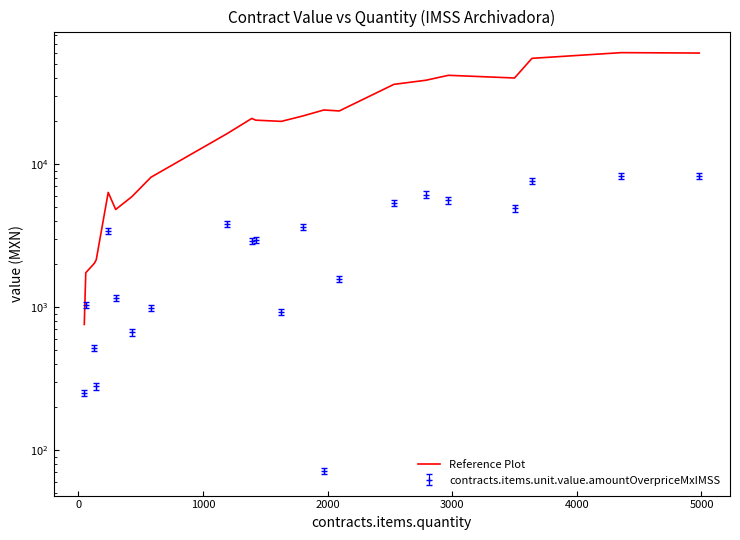

Reading right to left, extract all data points from this chart.

60102.8	60483.9	55186.8	40194.0	41976.5	38772.1	36273.4	23634.6	23994.6	21777.8	19973.5	20367.2	20942.9	16371.3	8115.4	5934.0	4826.8	6353.1	2144.8	2027.6	1740.0	756.7